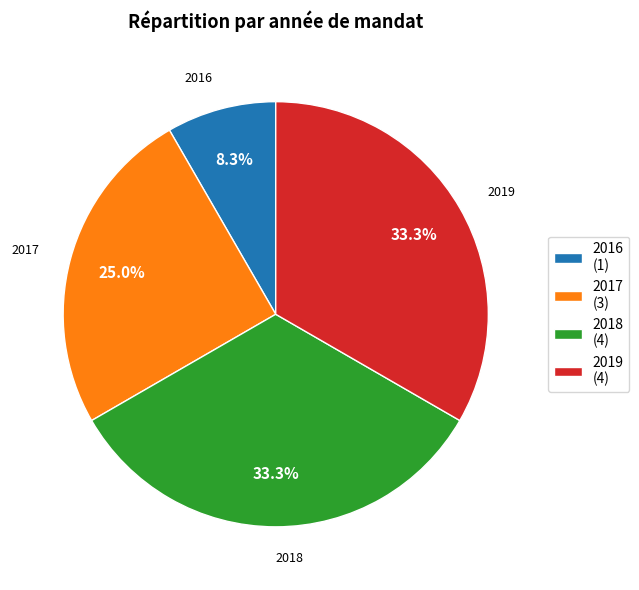

Count the number of slices in the pie.

4